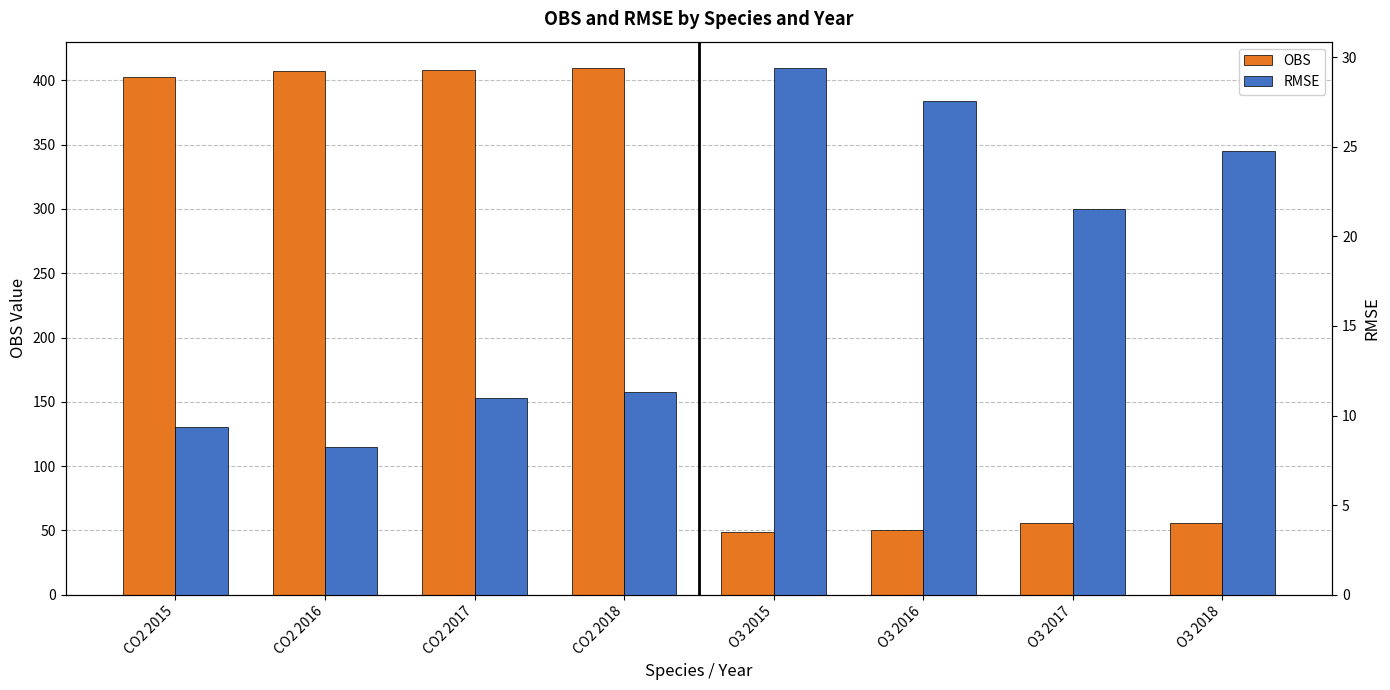

What value does the OBS series have at O3 2017?

55.4